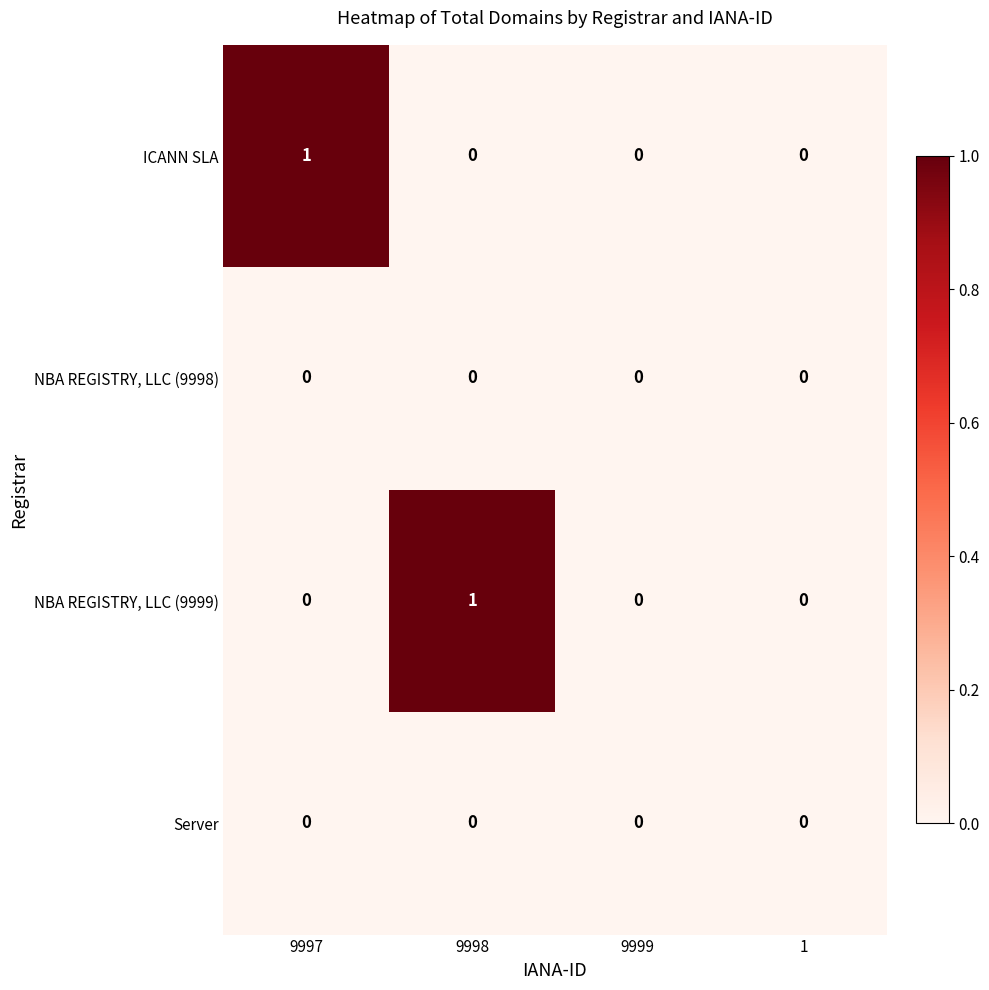

Reading left to right, extract all data points from this chart.

ICANN SLA: 9997=1	9998=0	9999=0	1=0
NBA REGISTRY, LLC (9998): 9997=0	9998=0	9999=0	1=0
NBA REGISTRY, LLC (9999): 9997=0	9998=1	9999=0	1=0
Server: 9997=0	9998=0	9999=0	1=0